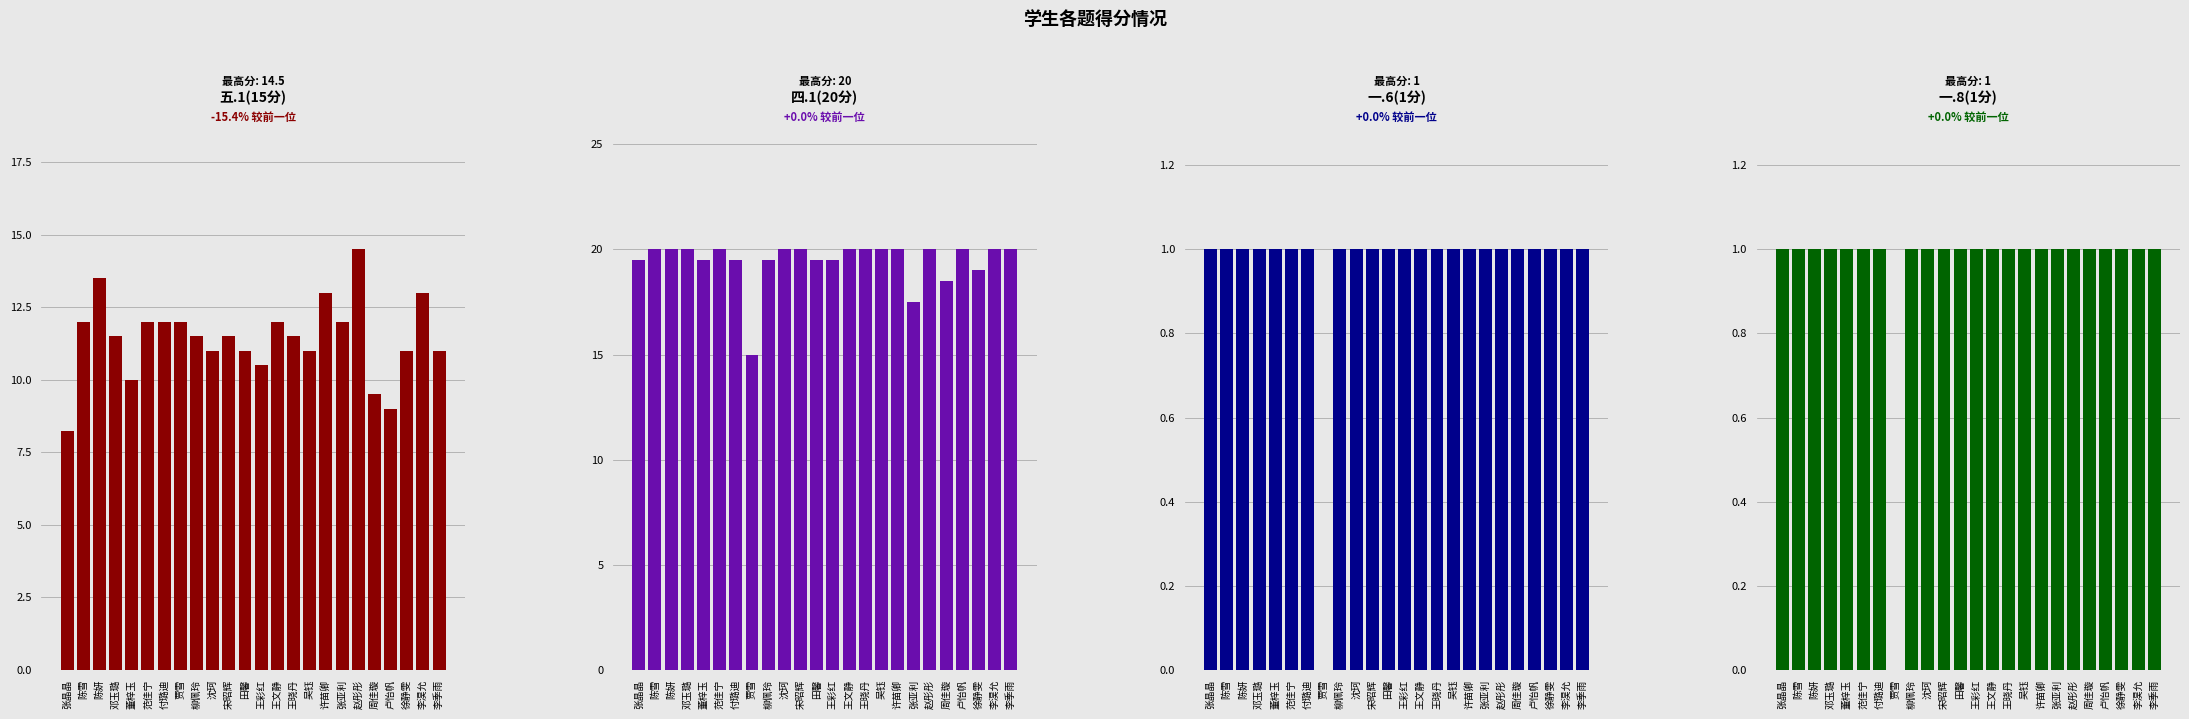

At which category is the sum across all series the highest?

赵彤彤